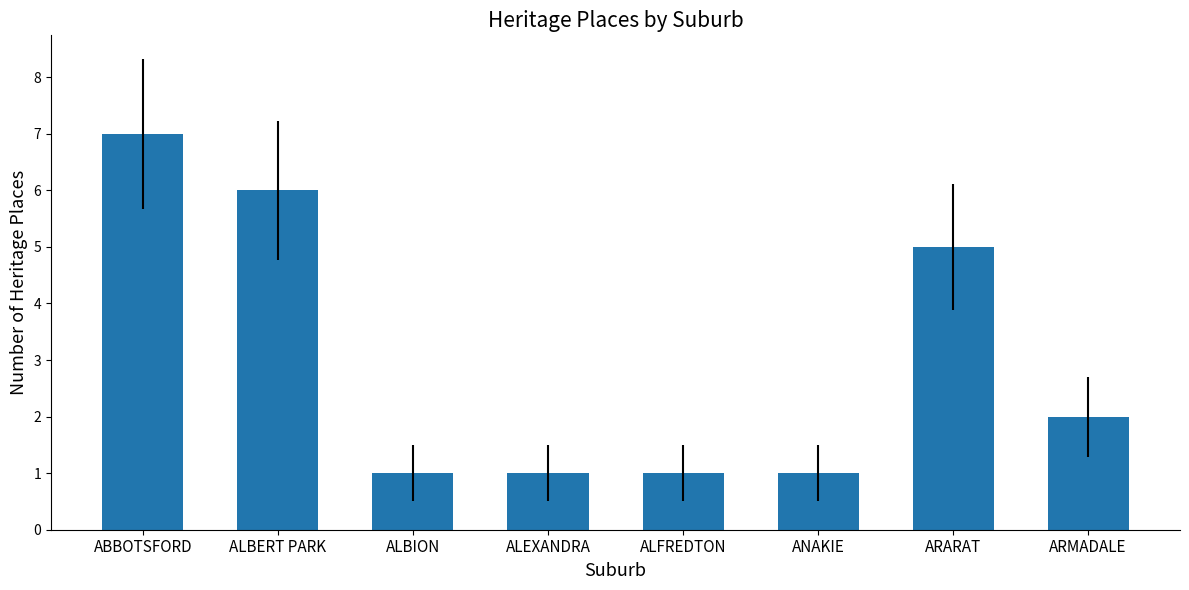

What value does the data have at ALBION?

1